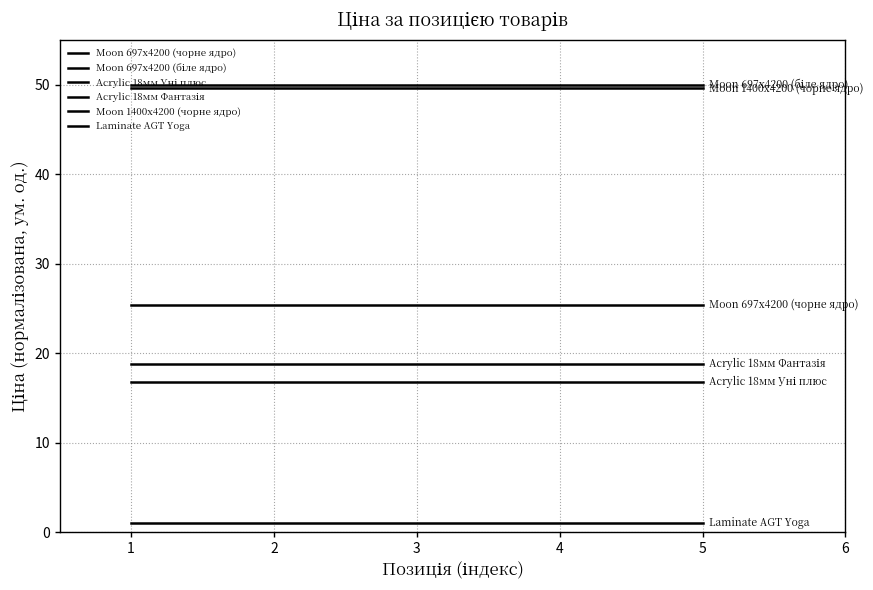

Is the value of Moon 1400x4200 (чорне ядро) at 2 greater than the value of Acrylic 18мм Фантазія at 1?

Yes